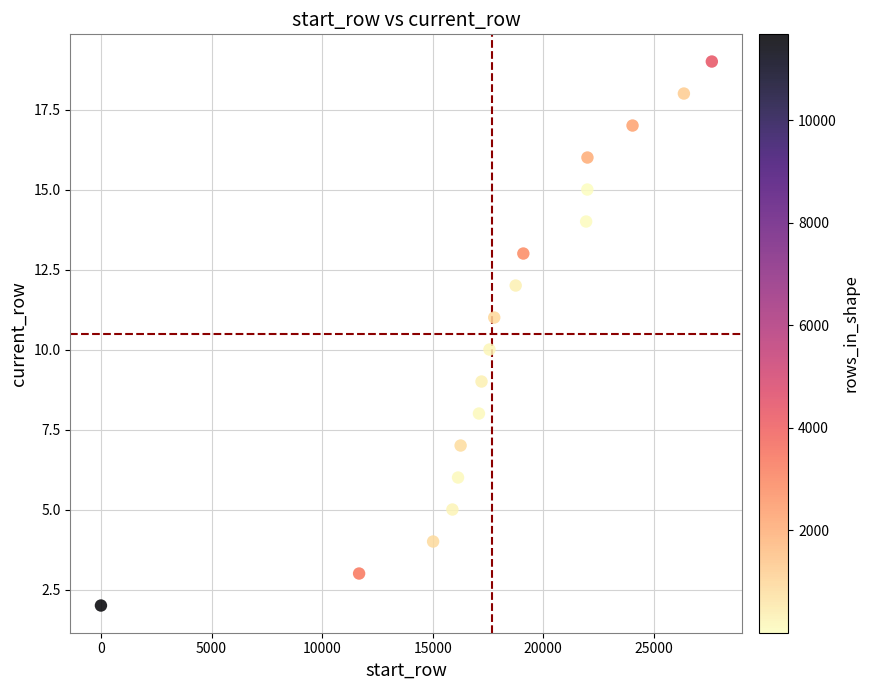

What is the range of X values (max minus min)?

27622